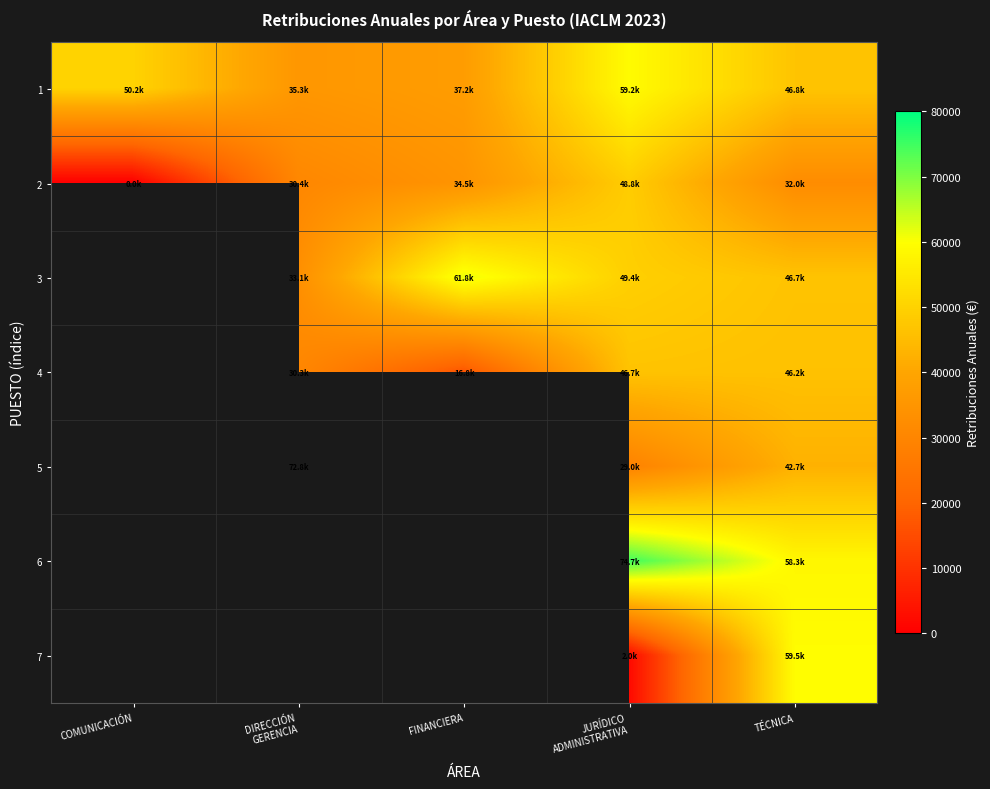

At which category is the sum across all series the highest?

TÉCNICA